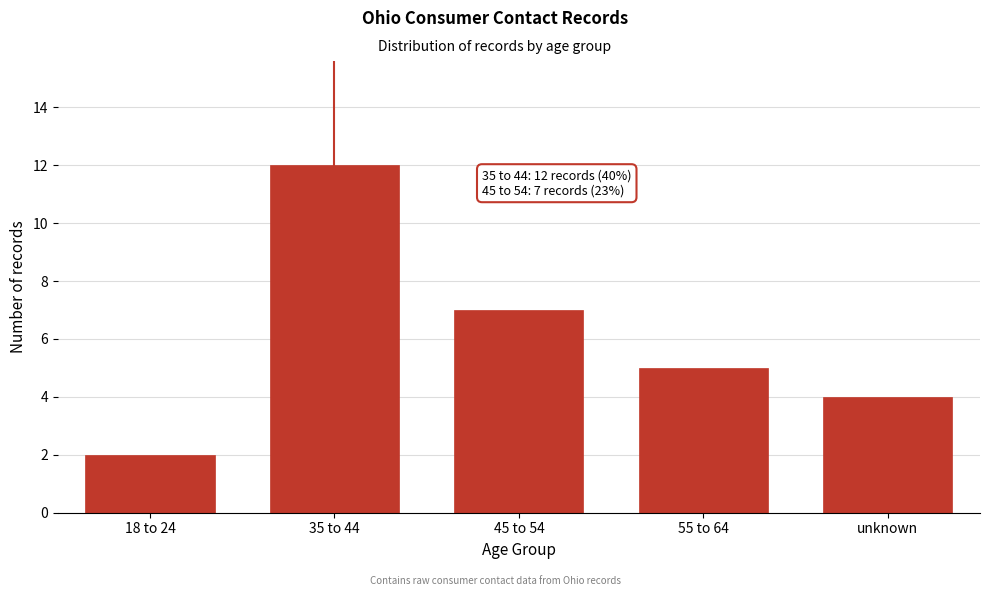

Reading left to right, list all the values displayed in this chart.

18 to 24=2	35 to 44=12	45 to 54=7	55 to 64=5	unknown=4